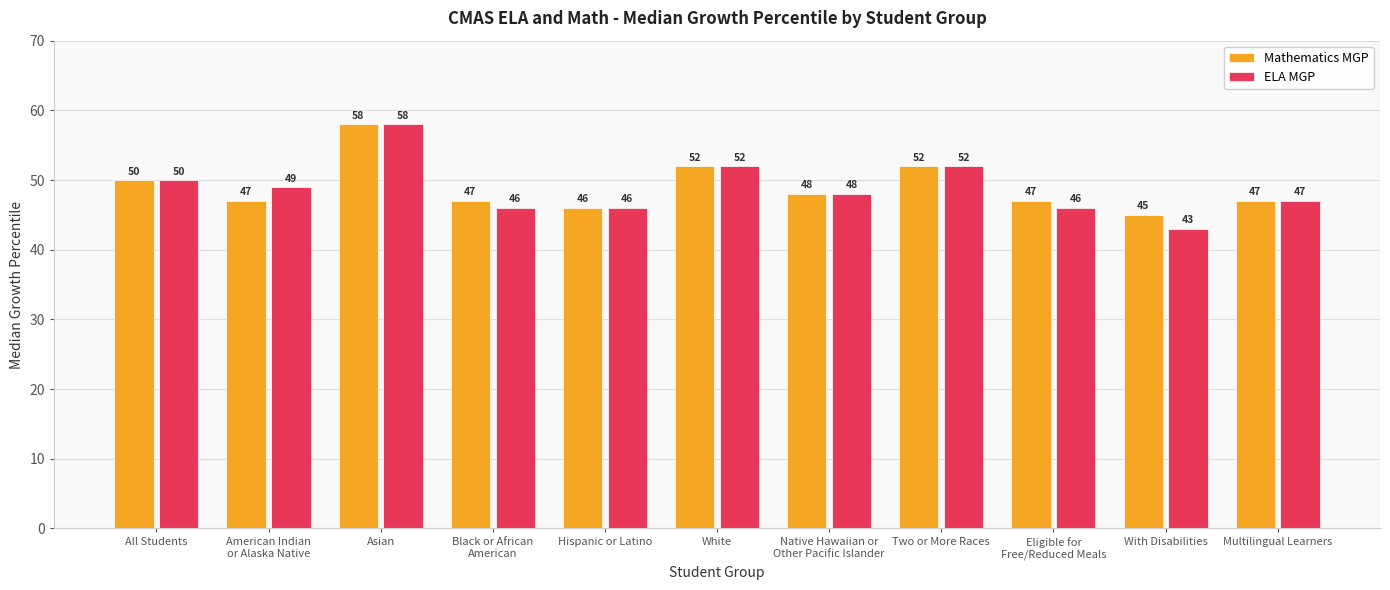

What is the total value across all series at Two or More Races?

104